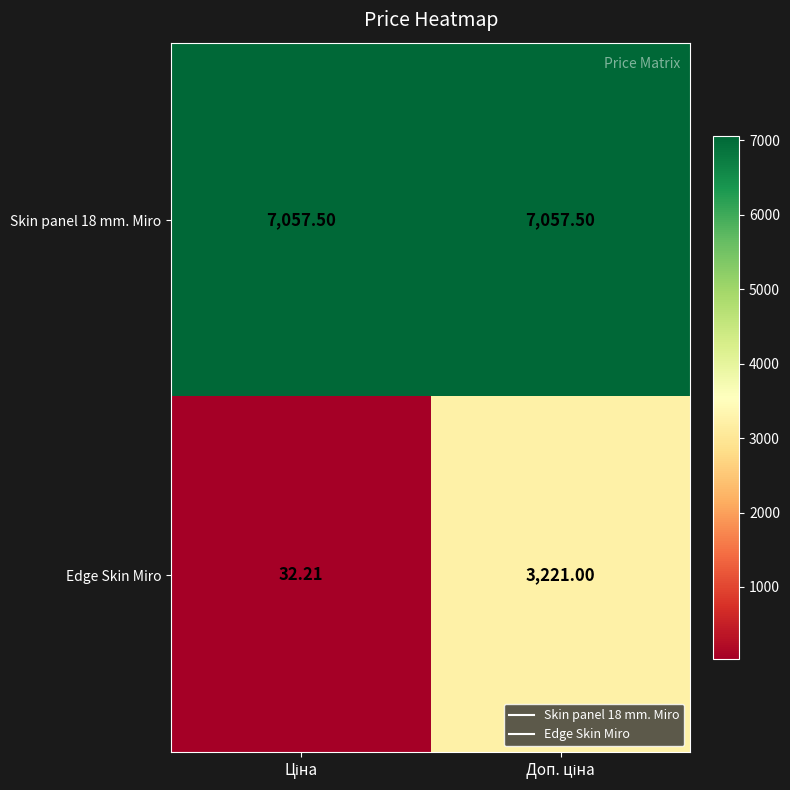

Which series has the largest range (max minus min)?

Edge Skin Miro